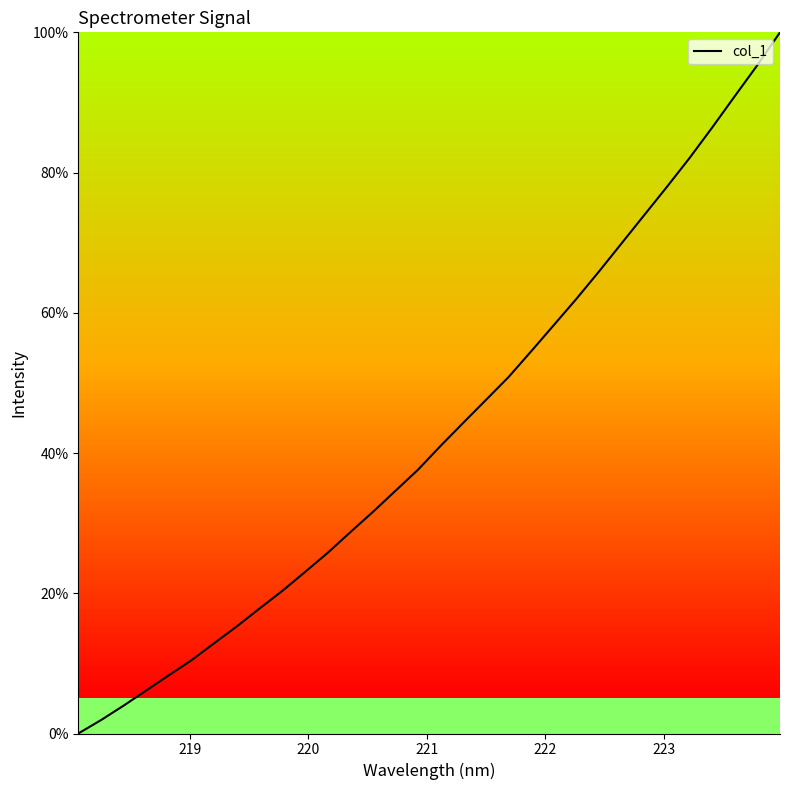

What is the difference between the maximum and minimum values?

100.0